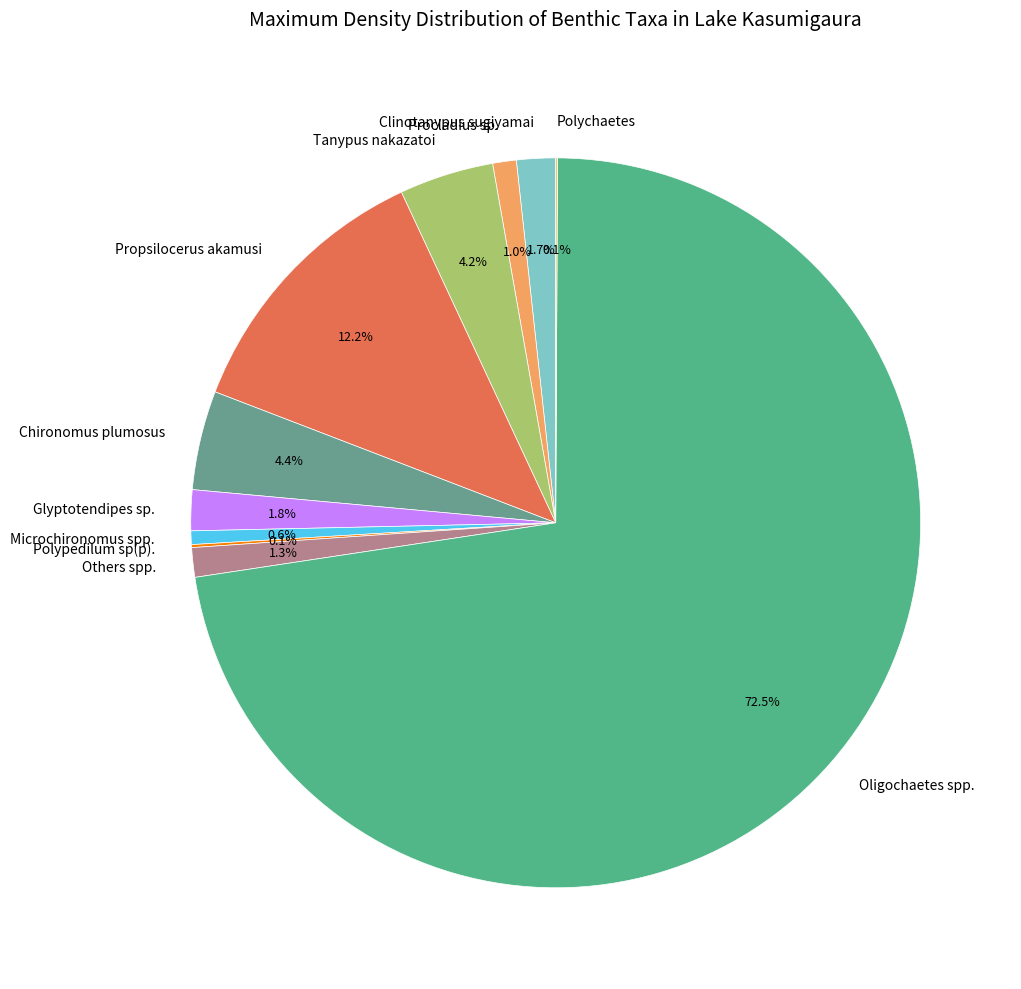

Does Oligochaetes spp. account for over 50% of the chart?

Yes